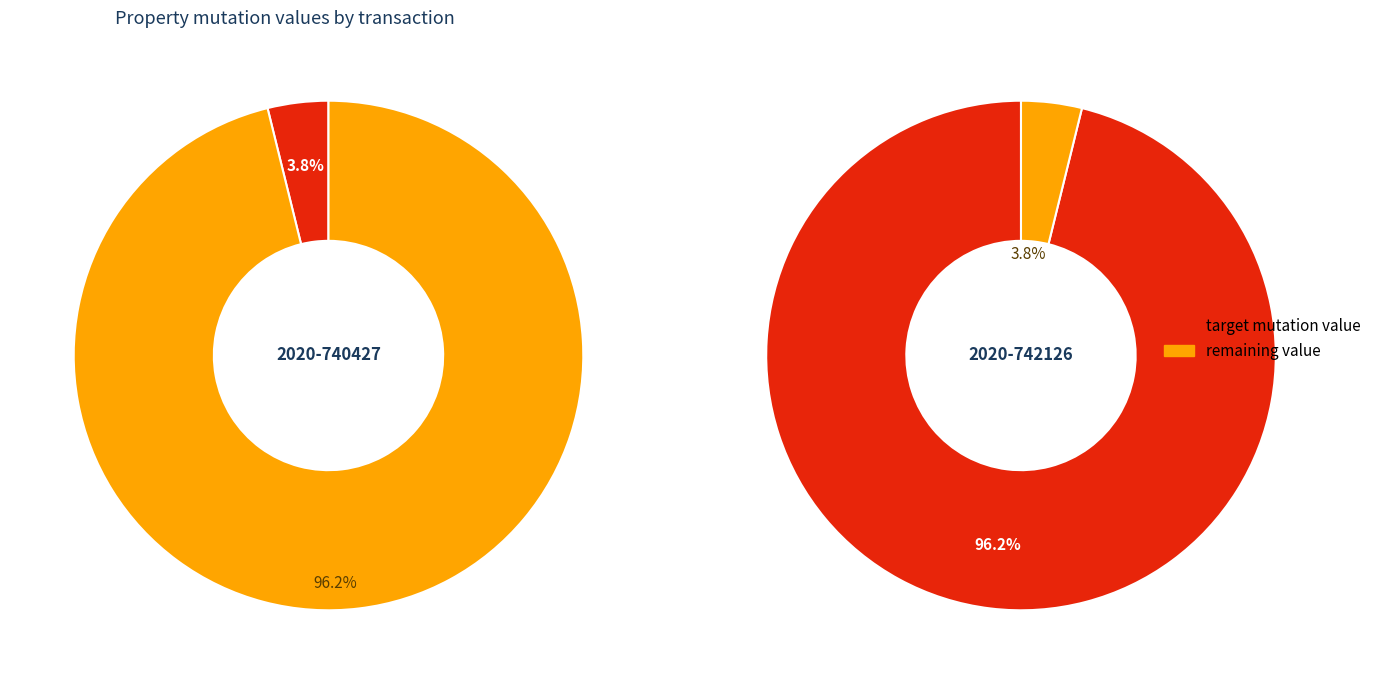

Is it true that 2020-742126 is 84% of the pie?

False